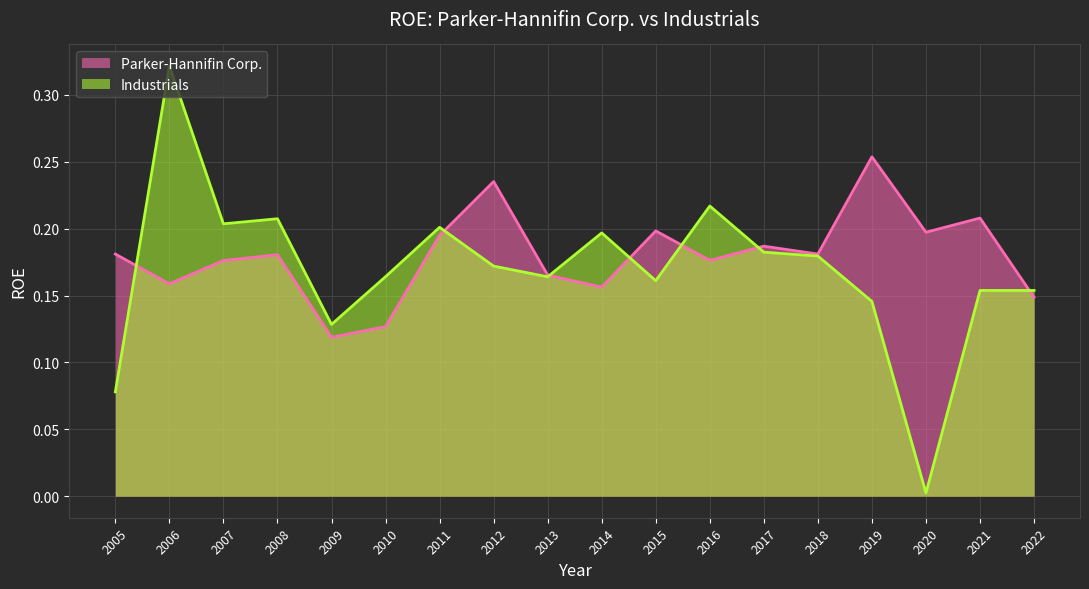

Where do Industrials and Parker-Hannifin Corp. first cross each other?

2005 and 2006